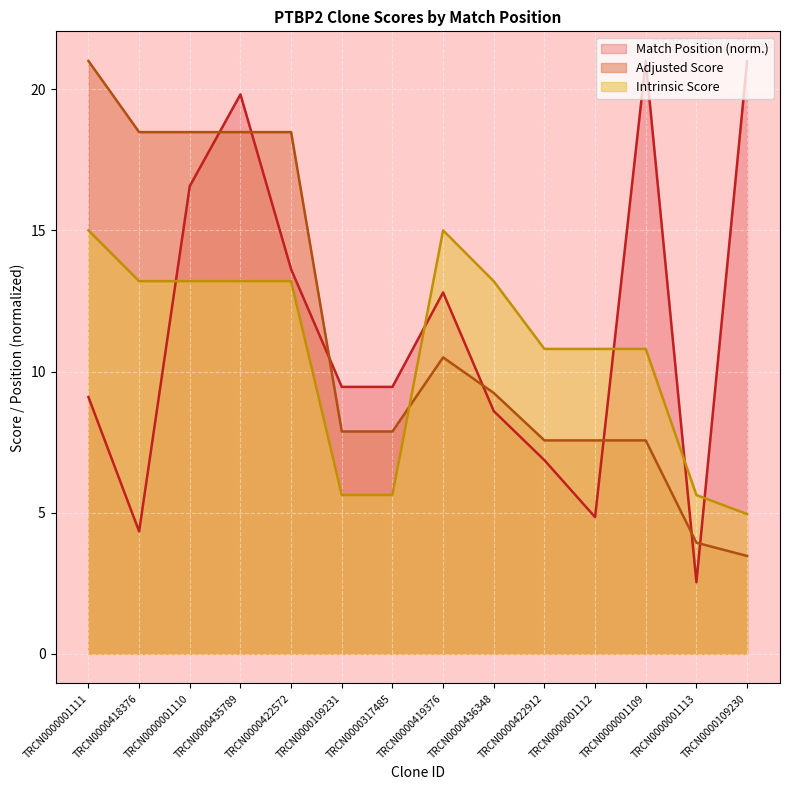

At how many categories does at least one series exceed 15?

7